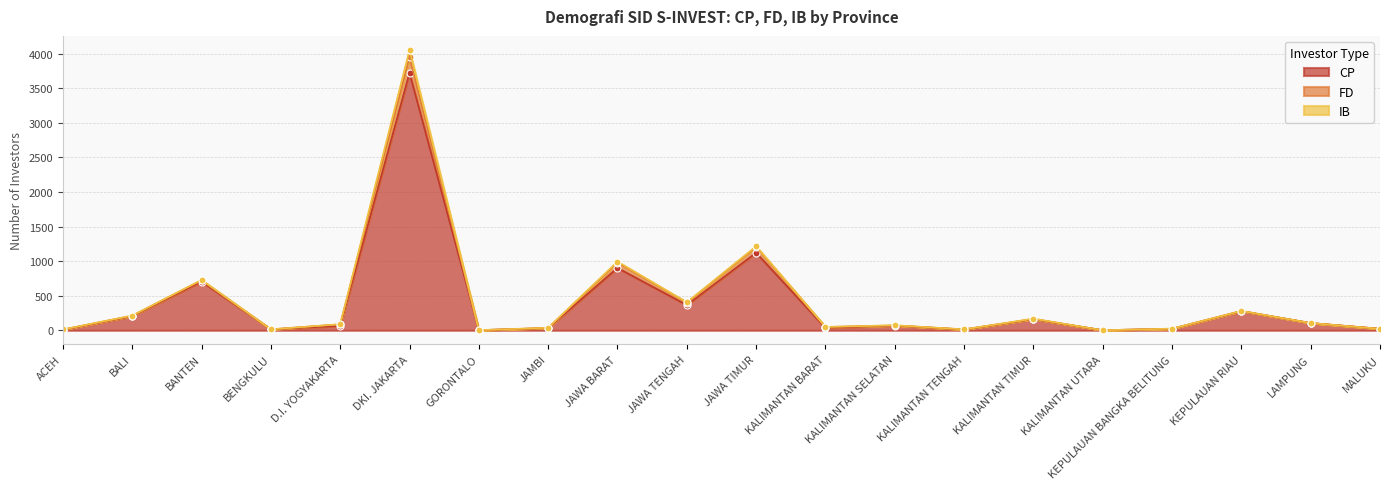

What is the minimum value for FD?

1